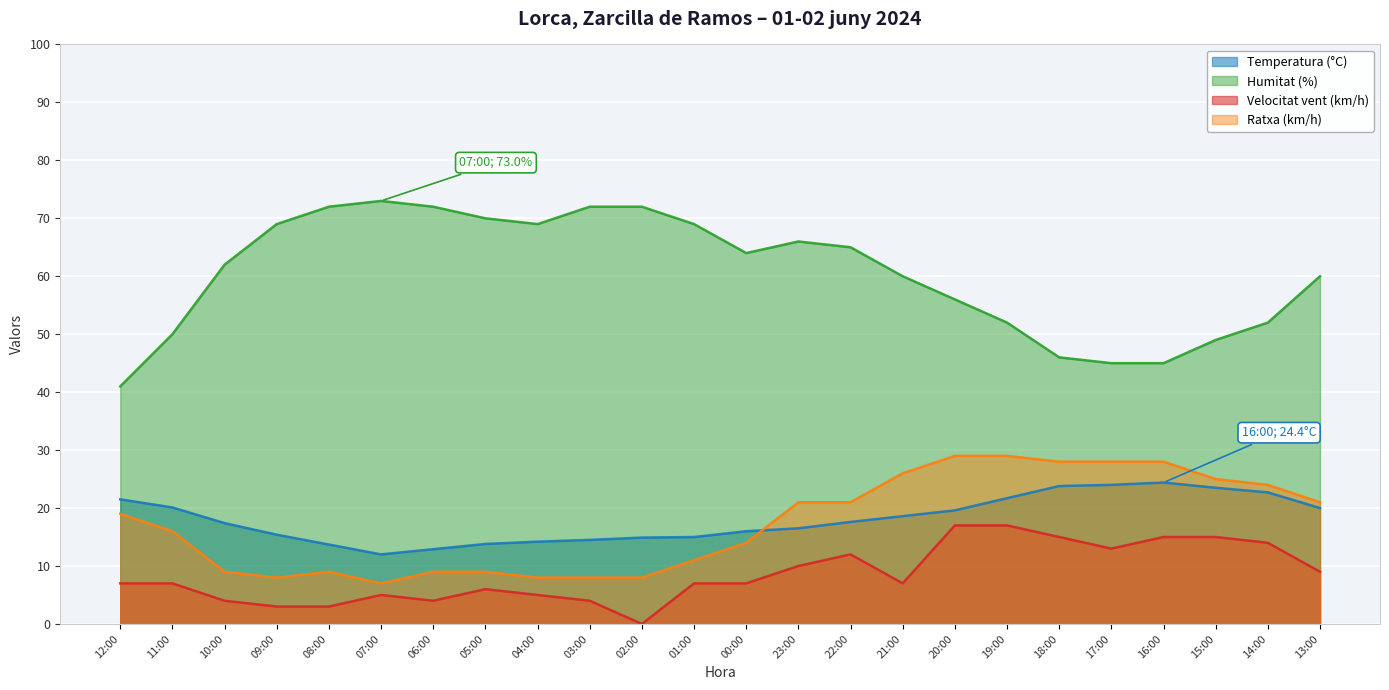

Which category has the lowest value across all series?

02:00